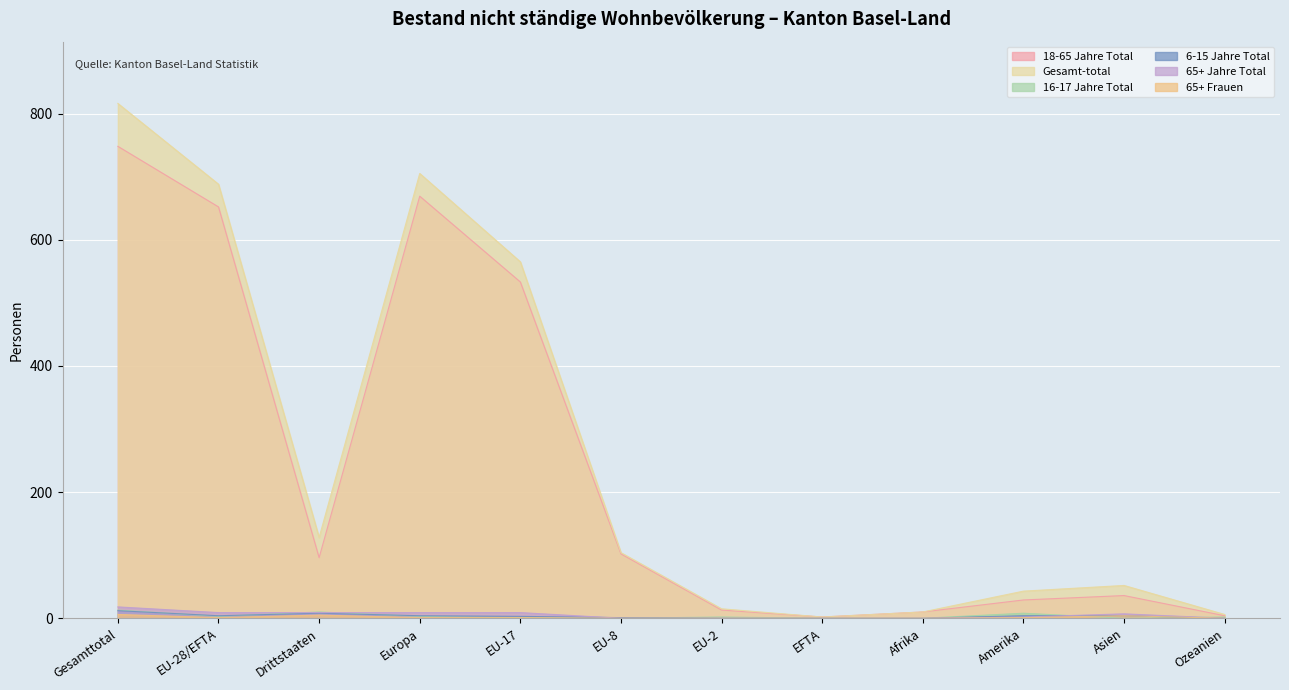

In 6-15 Jahre Total, how many points are higher than both neighbors (excluding endpoints)?

1